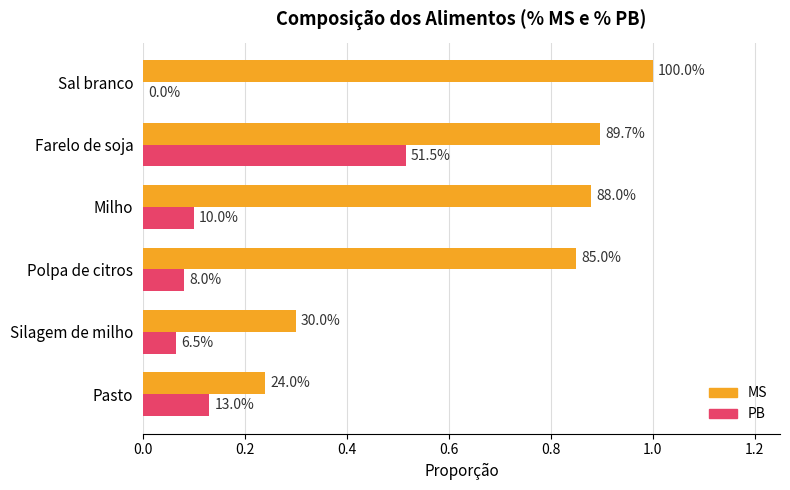

List the series in order of their overall mean, lowest first.

PB, MS